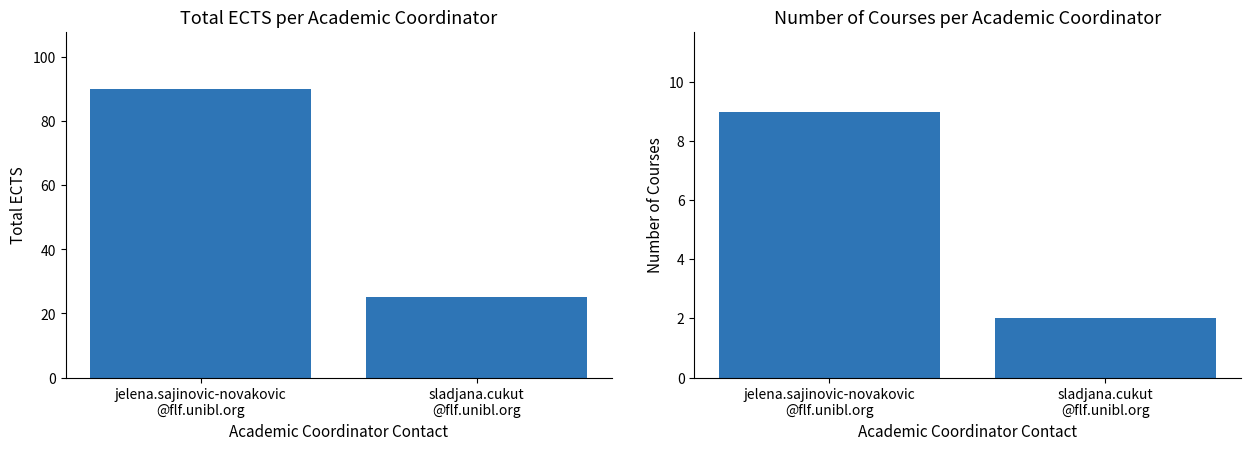

What is the sum of the Total ECTS values at jelena.sajinovic-novakovic
@flf.unibl.org and sladjana.cukut
@flf.unibl.org?

115